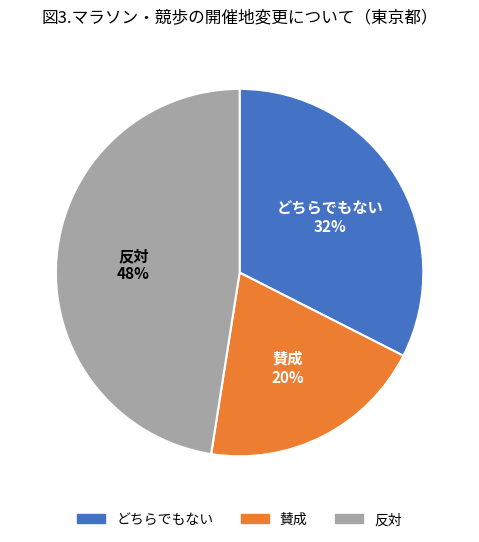

The どちらでもない slice represents 27% of the pie. True or false?

False